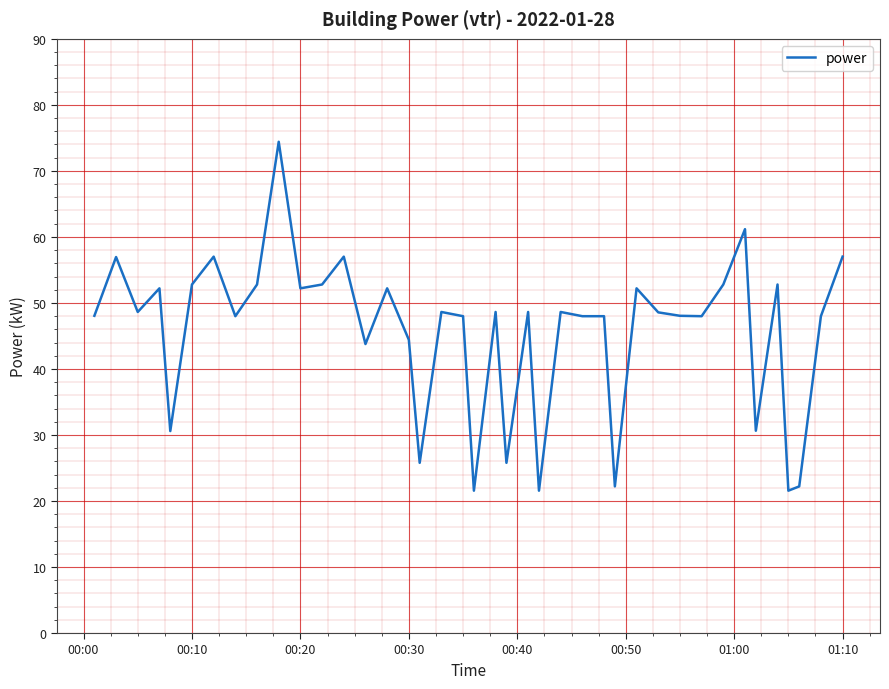

What is the smallest value displayed?

21.6